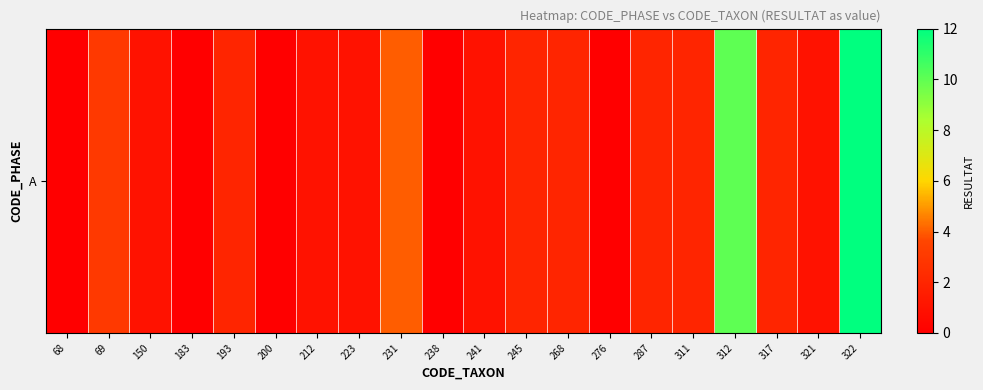

What is the change in value from 193 to 238?

-2